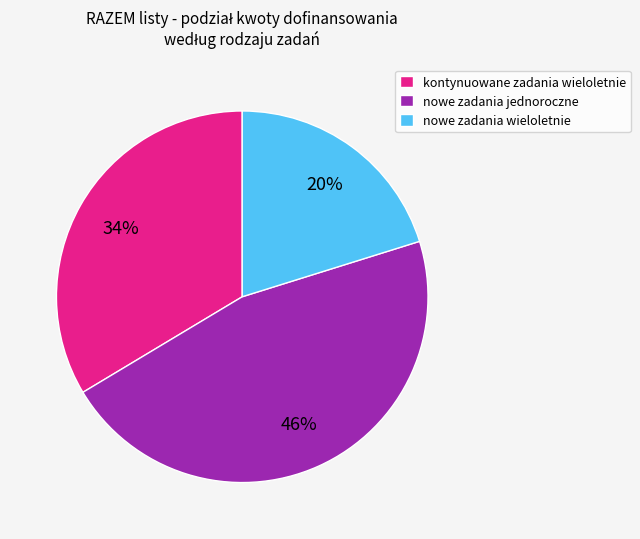

The kontynuowane zadania wieloletnie slice represents 34% of the pie. True or false?

True